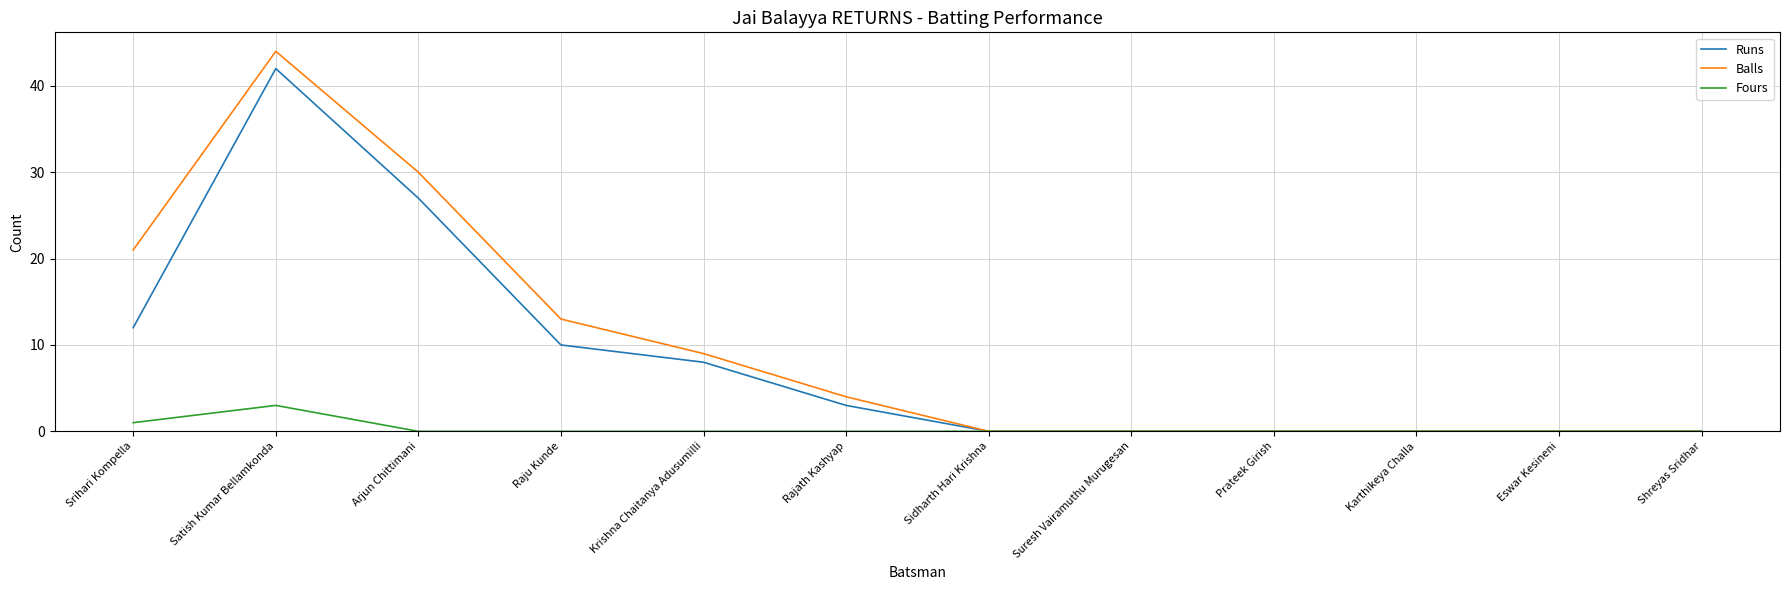

What is the spread (max minus min) of values at Srihari Kompella?

20